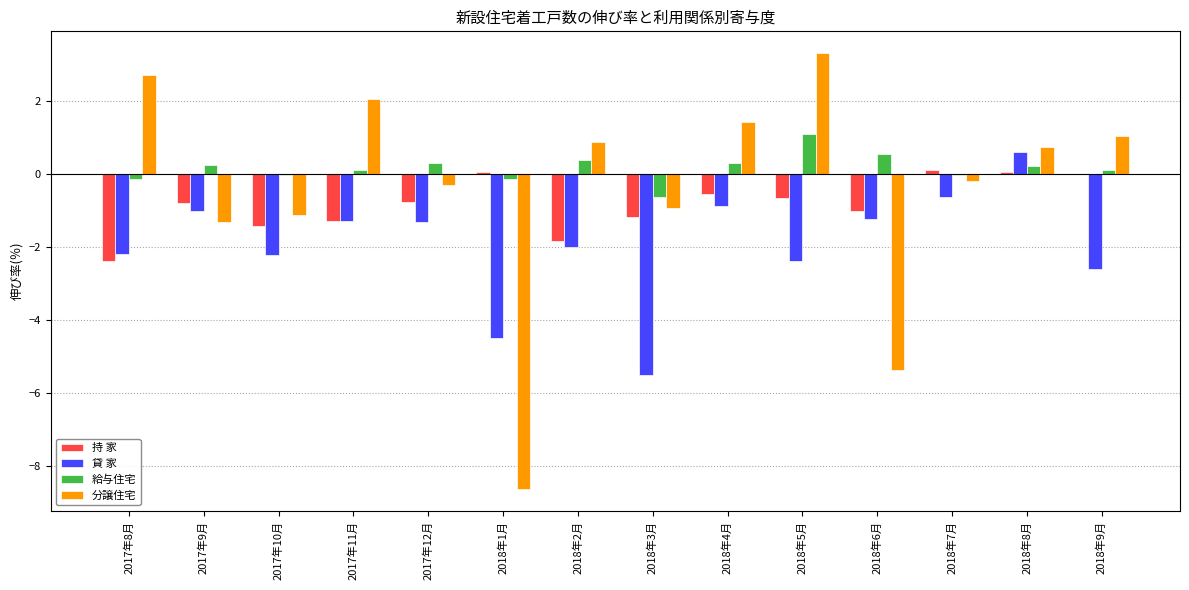

The value of 貸 家 at 2018年7月 is -0.6. True or false?

True